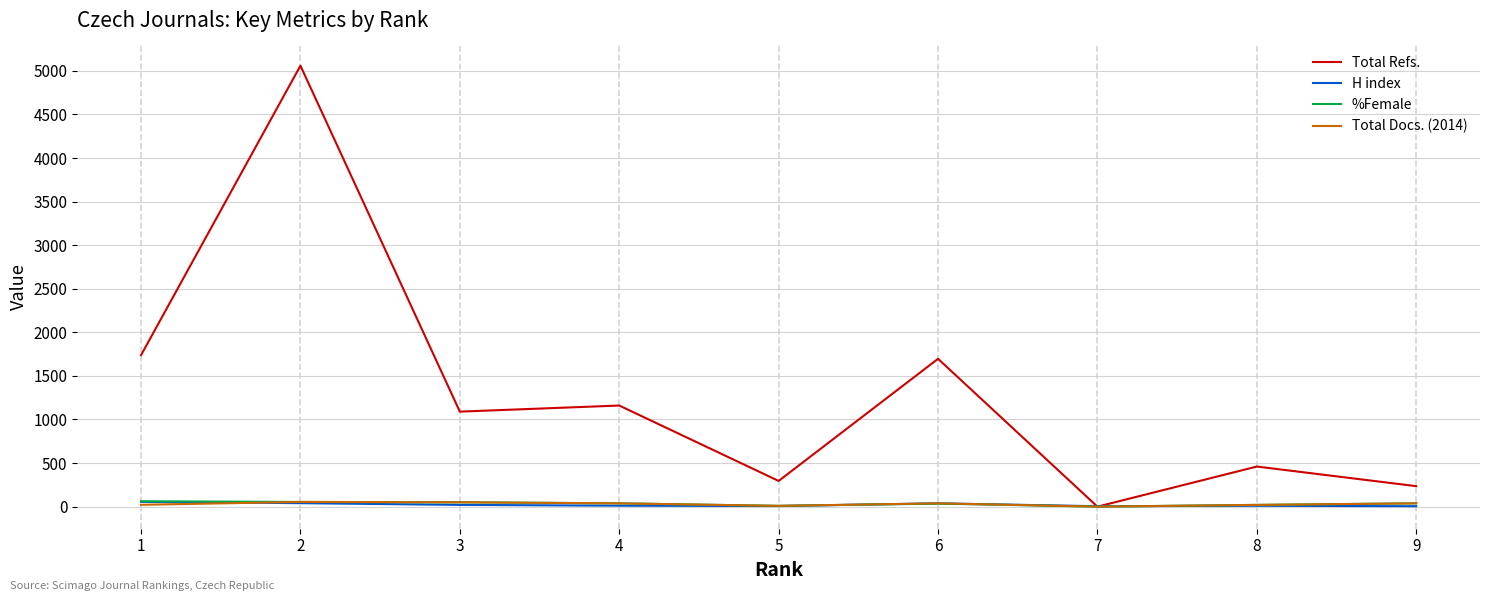

Which series has the widest spread of values?

Total Refs.